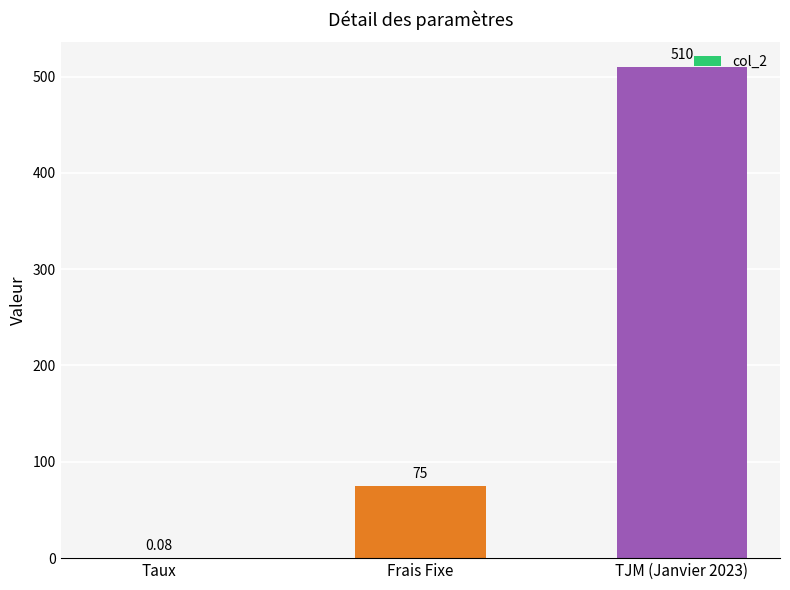

What is the change in value from Taux to TJM (Janvier 2023)?

+509.9